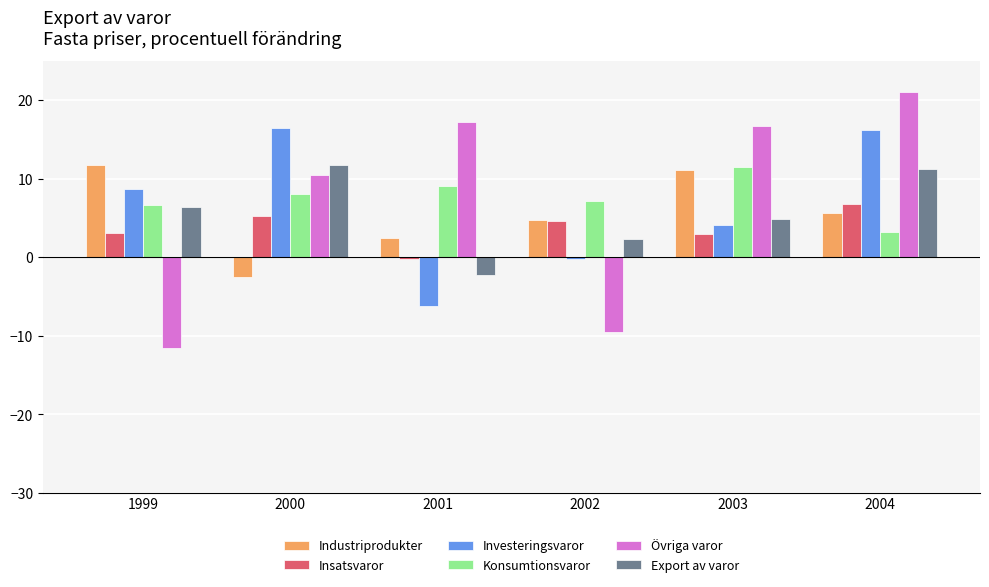

What is the spread (max minus min) of values at 2003?

13.7